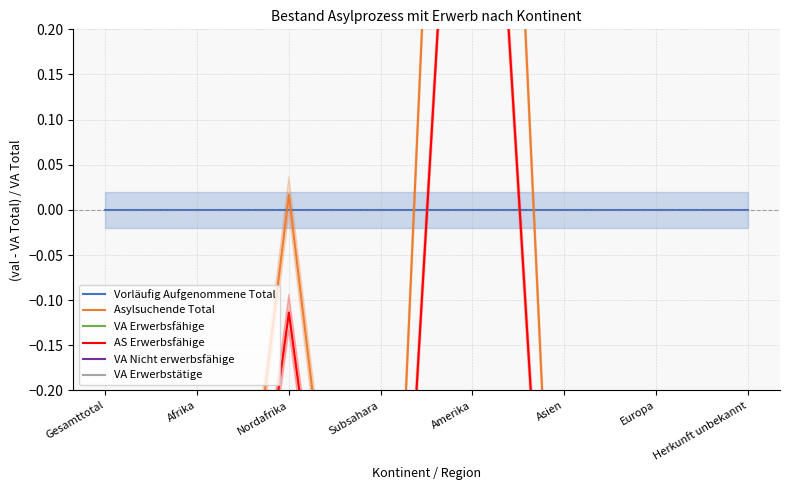

Which category has the lowest value in the AS Erwerbsfähige series?

Subsahara